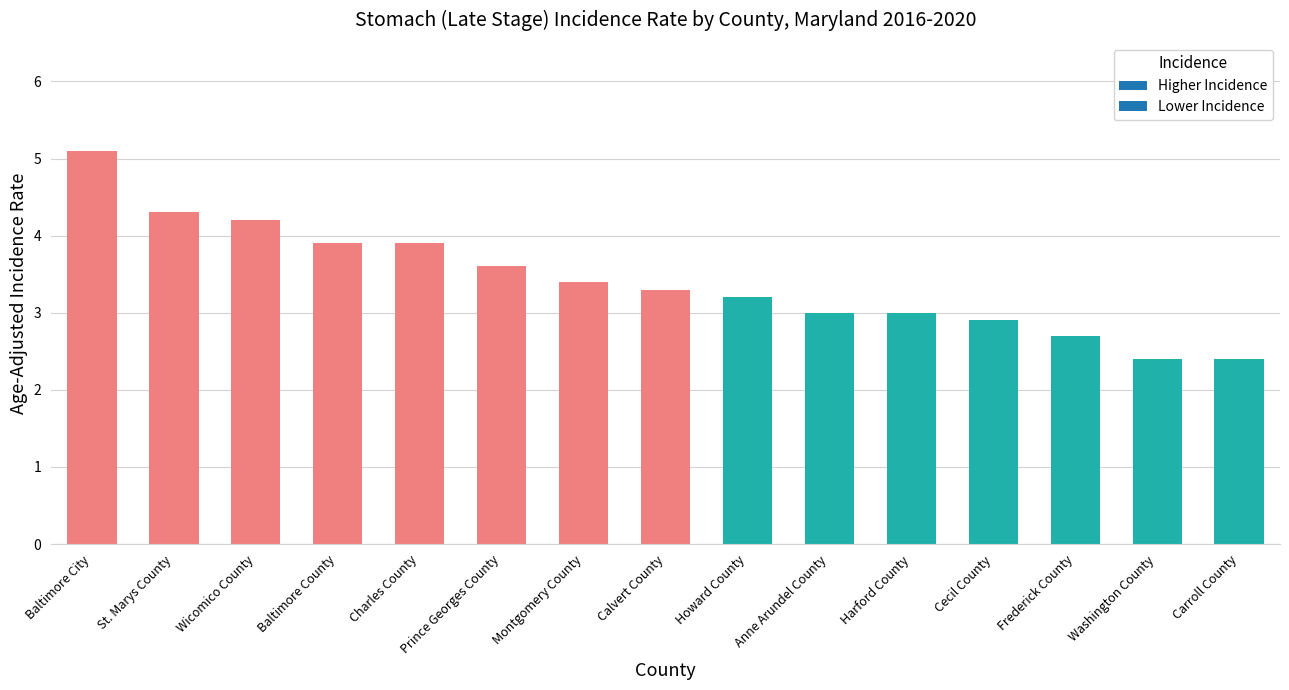

What is the difference between the values at Charles County and Frederick County?

1.2